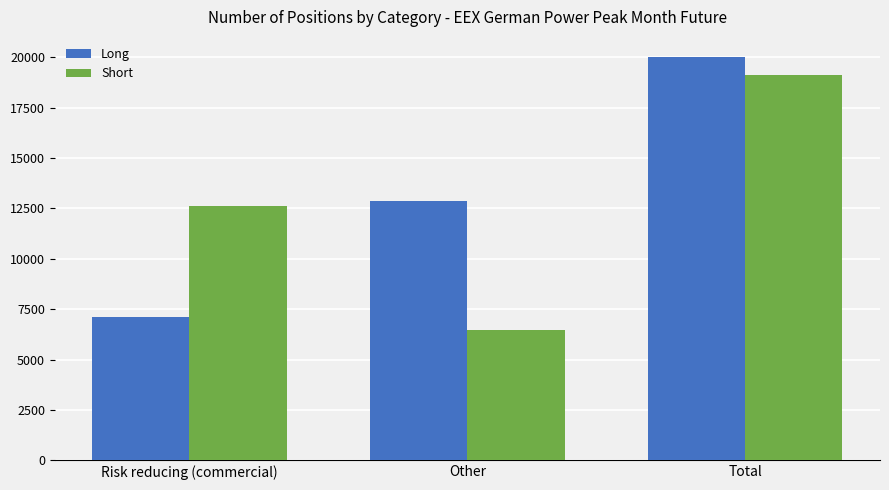

What is the sum of the Short values at Risk reducing (commercial) and Other?

19099